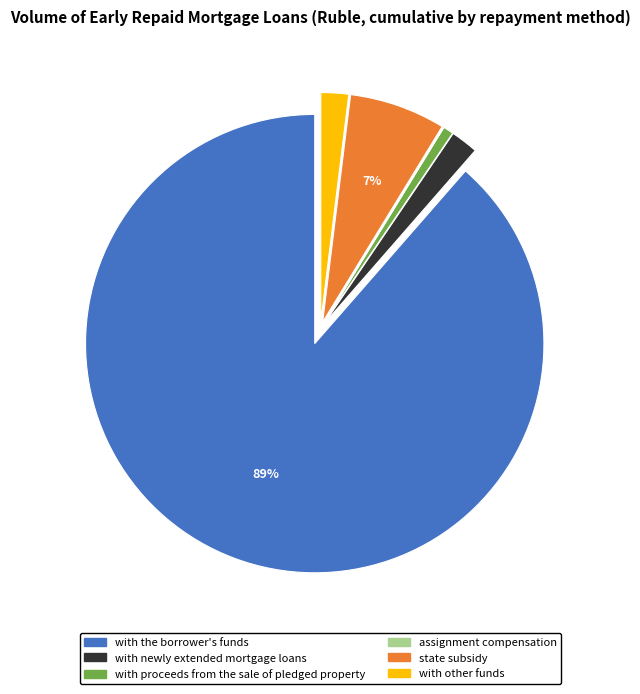

Is there any slice that represents more than half of the pie?

Yes